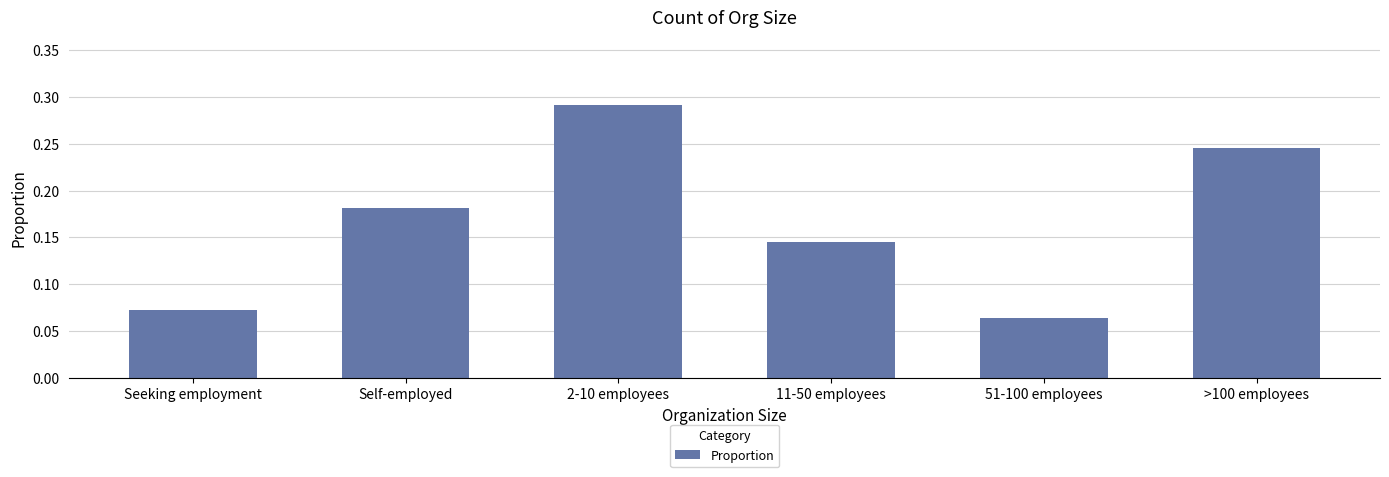

What is the sum of the values at >100 employees and Self-employed?

0.4